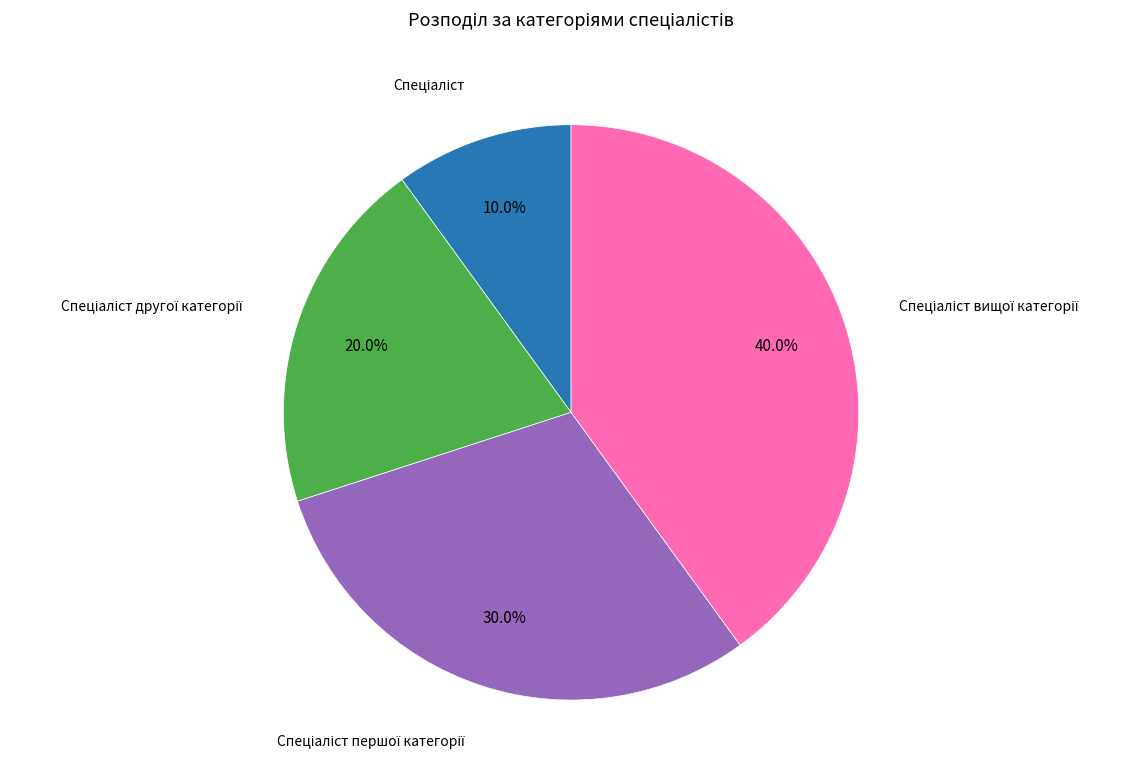

Does any single category account for the majority?

No